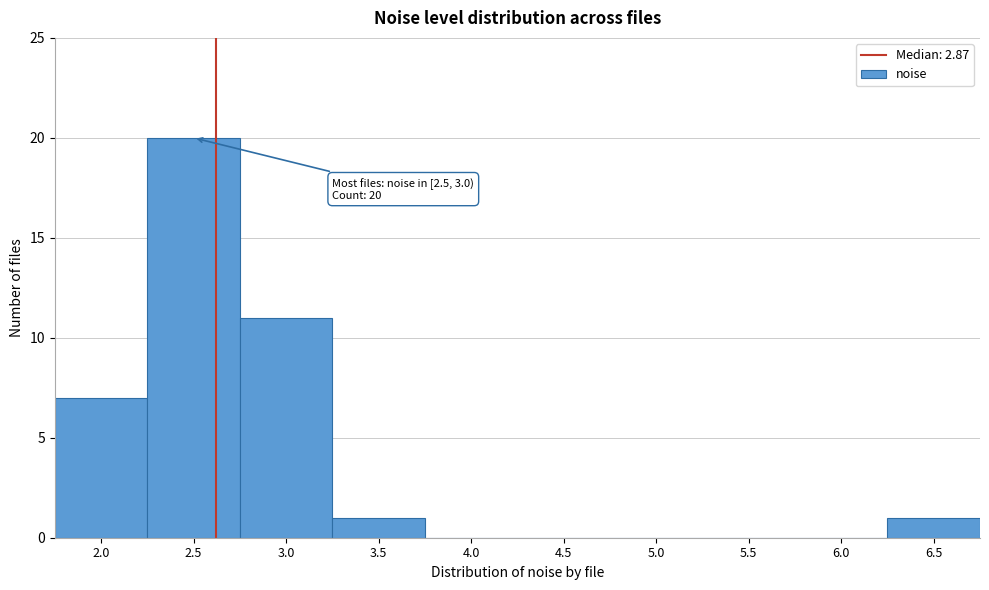

Reading right to left, list all the values displayed in this chart.

6.5=1	6.0=0	5.5=0	5.0=0	4.5=0	4.0=0	3.5=1	3.0=11	2.5=20	2.0=7